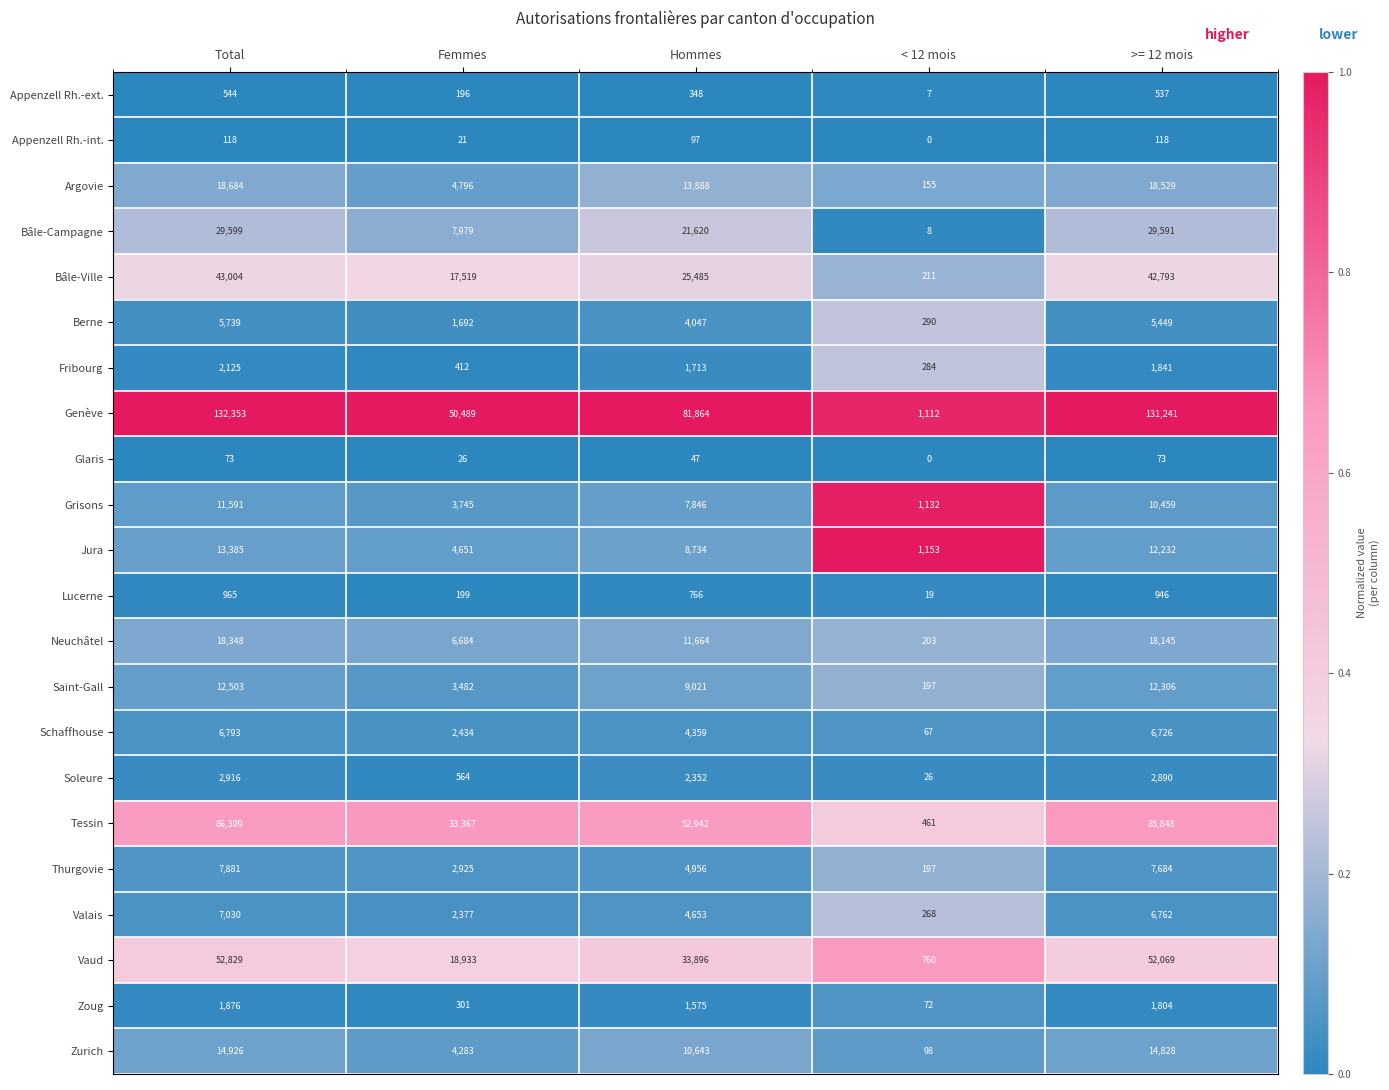

What is the maximum value for Appenzell Rh.-int.?

118